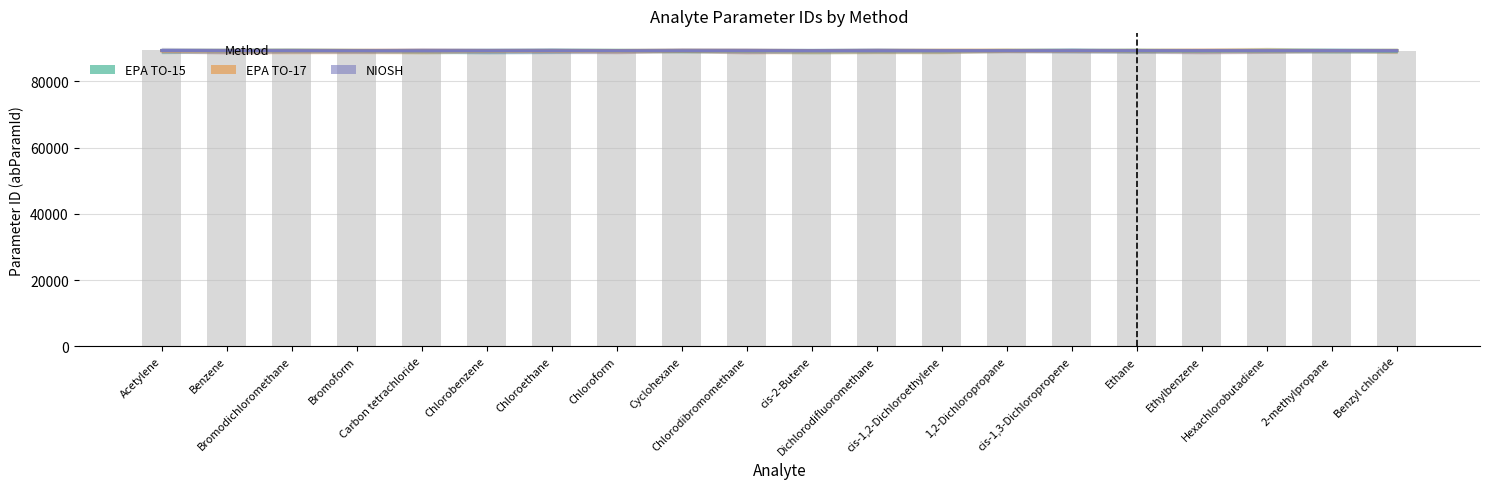

The EPA TO-15 series shows 89350 at Acetylene. True or false?

True